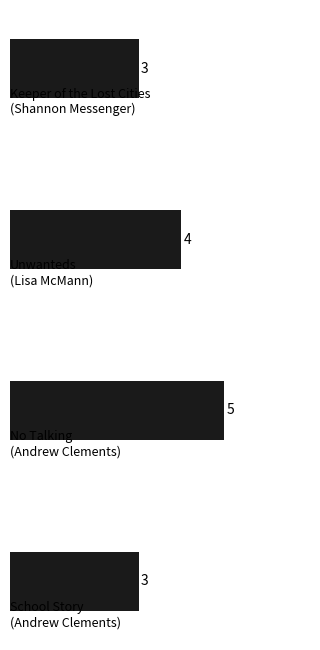

Count the values in the range 3 to 5.

4